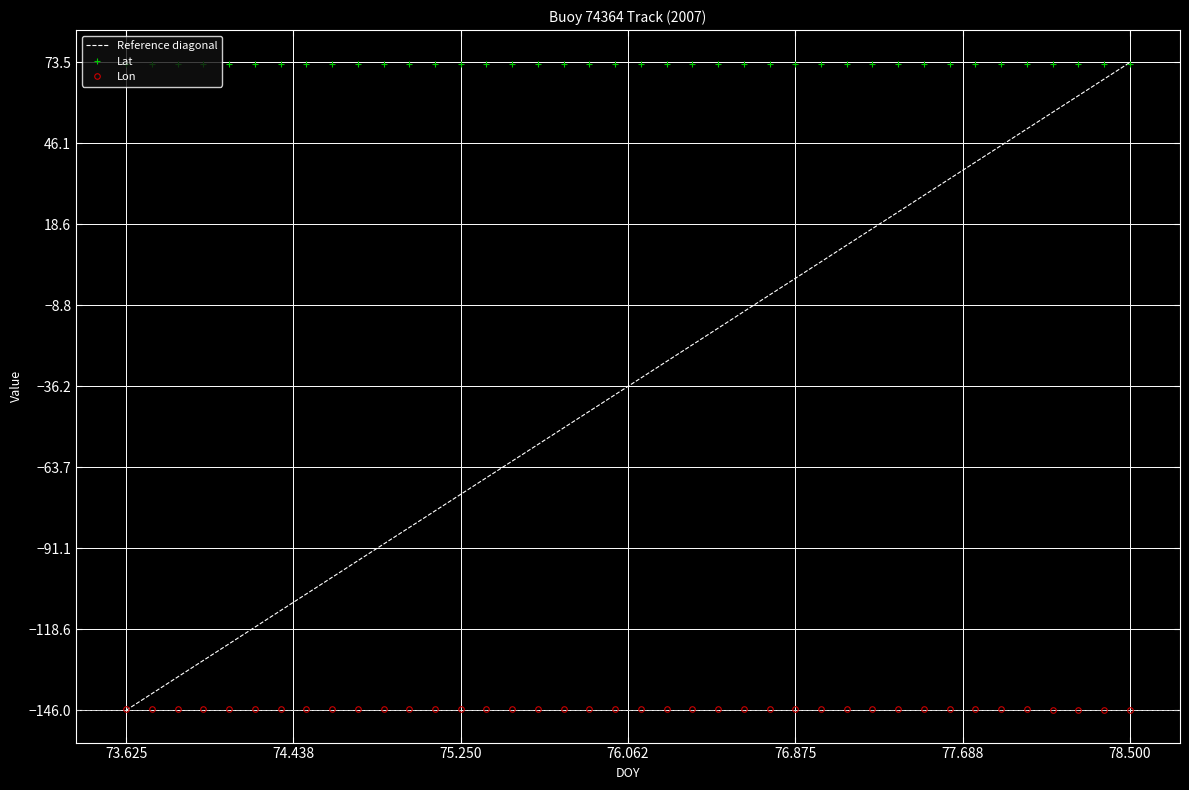

List the series in order of their overall mean, highest first.

Lat, Lon